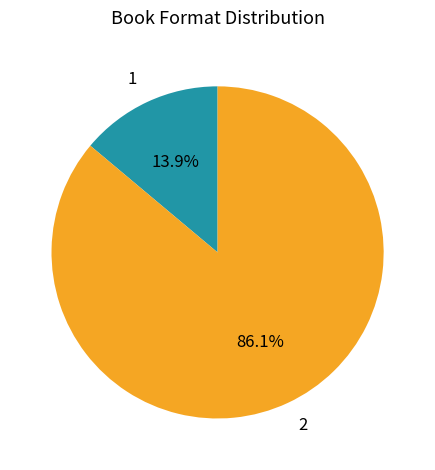

Which category has the biggest portion of the pie?

2